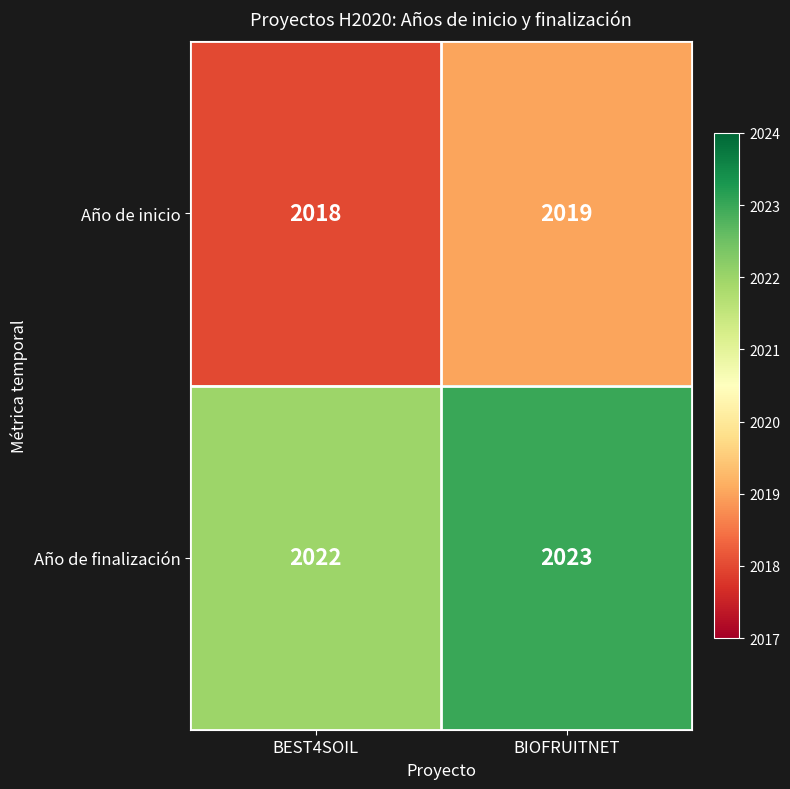

Which series has the largest total across all categories?

Año de finalización